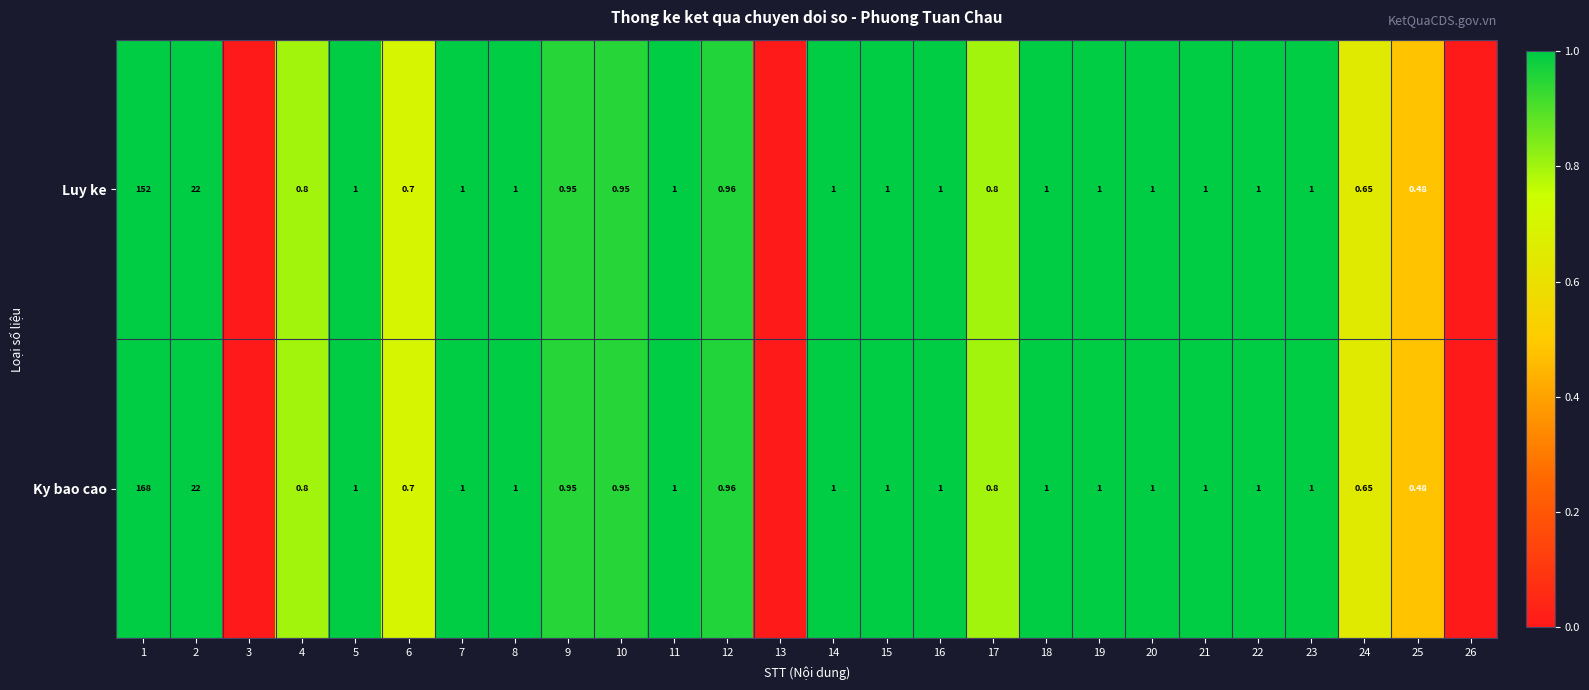

Is the value of Ky bao cao at 7 greater than the value of Luy ke at 24?

Yes